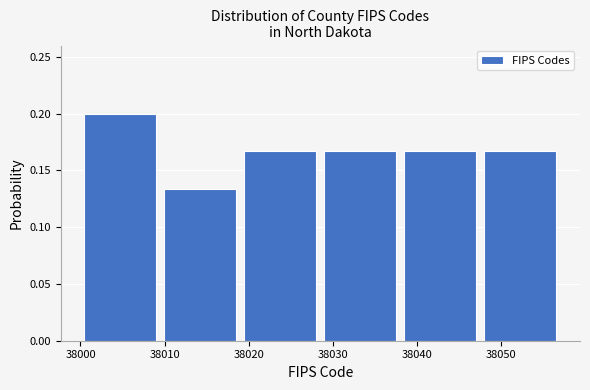

Which range on the x-axis has the tallest bar?

38000.0 to 38009.5